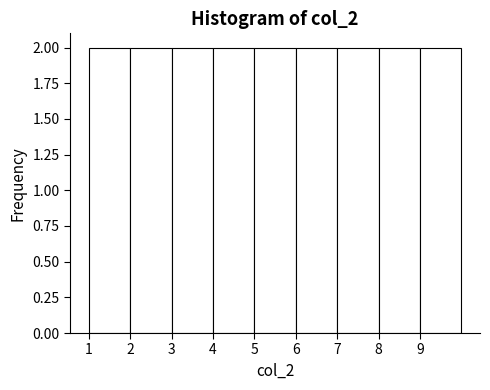

What is the height of the bar covering 9 to 10 on the x-axis? The values are not printed on the chart, so give them approximately, as read against the axis.

2